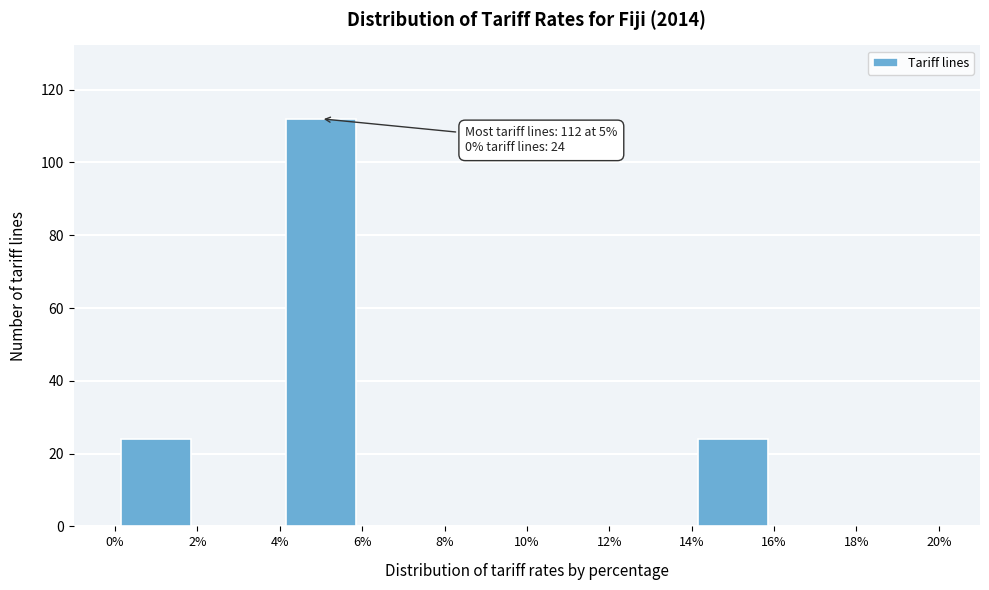

Which range on the x-axis has the tallest bar?

4% to 6%